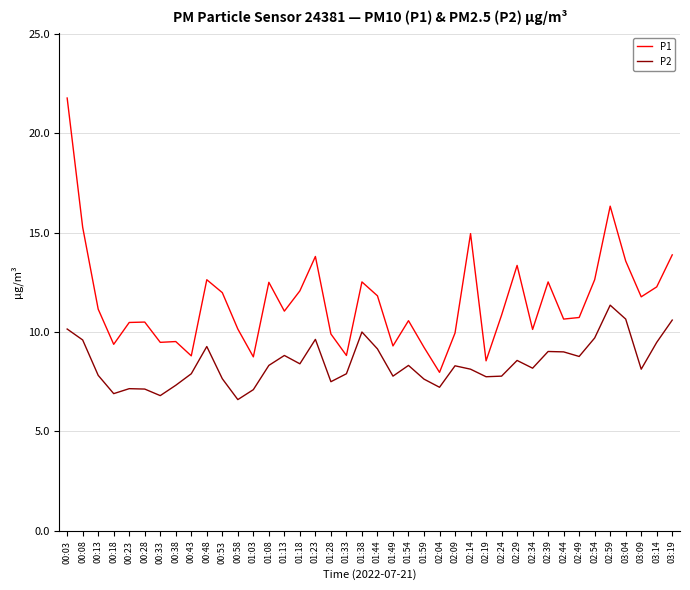

The value of P2 at 01:33 is 7.9. True or false?

True